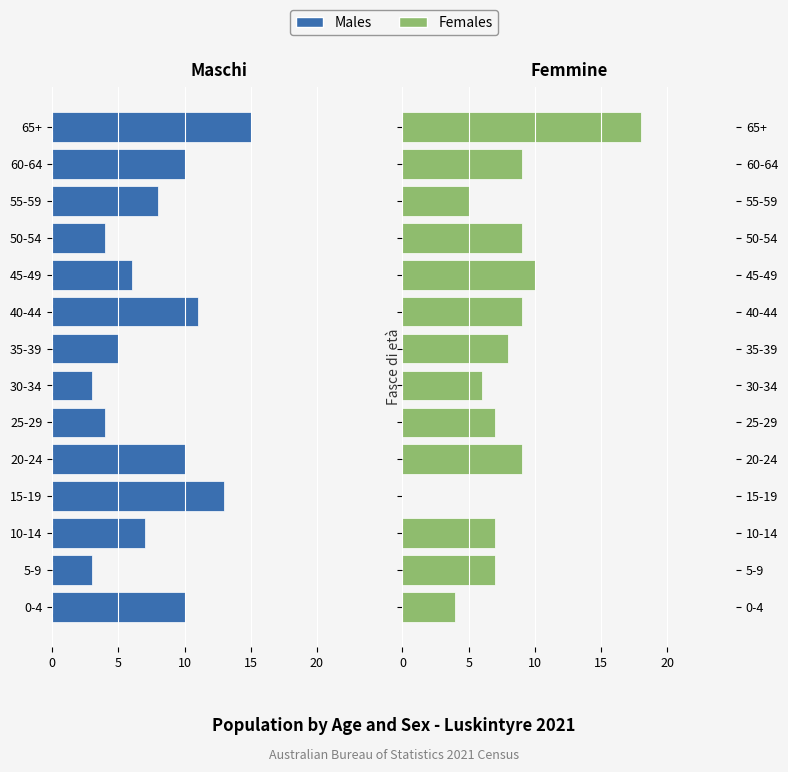

What is the difference between the maximum and minimum values in the Females series?

18